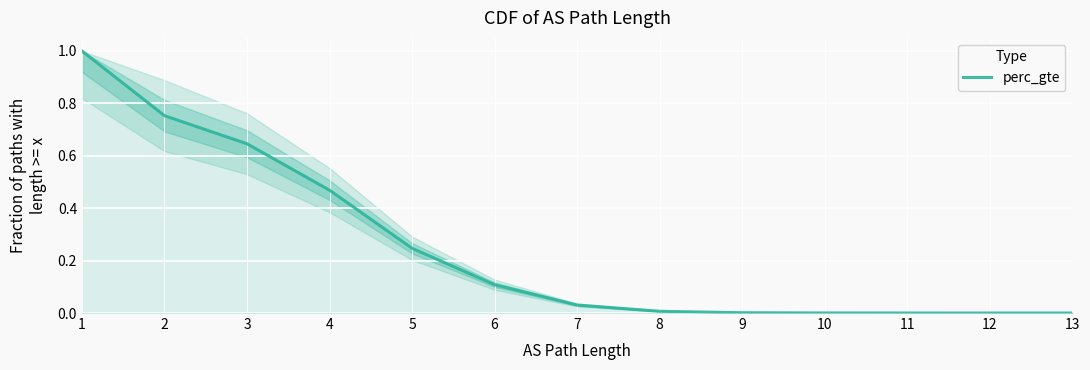

Is it true that the value at 11 is 0.0?

False